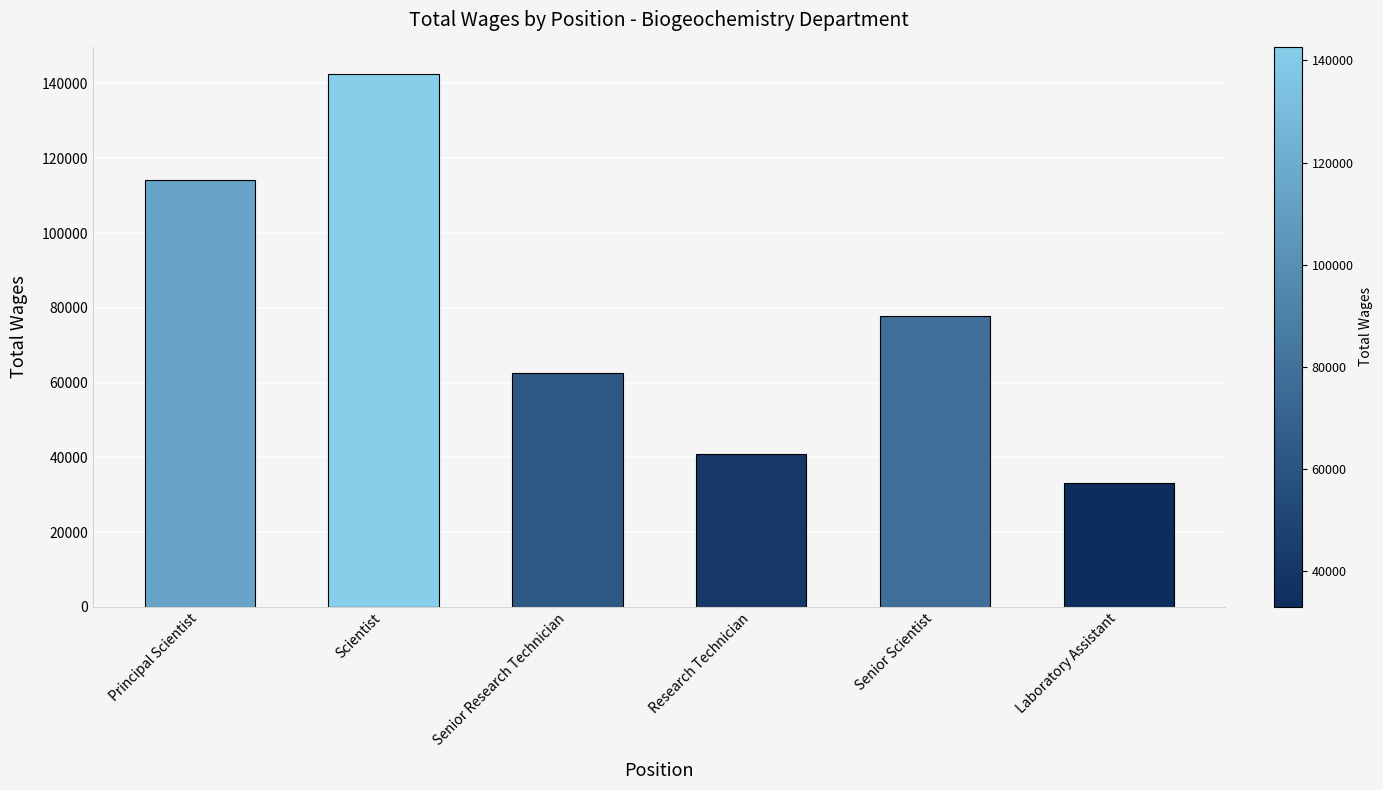

List the labels in order of value, largest first.

Scientist, Principal Scientist, Senior Scientist, Senior Research Technician, Research Technician, Laboratory Assistant